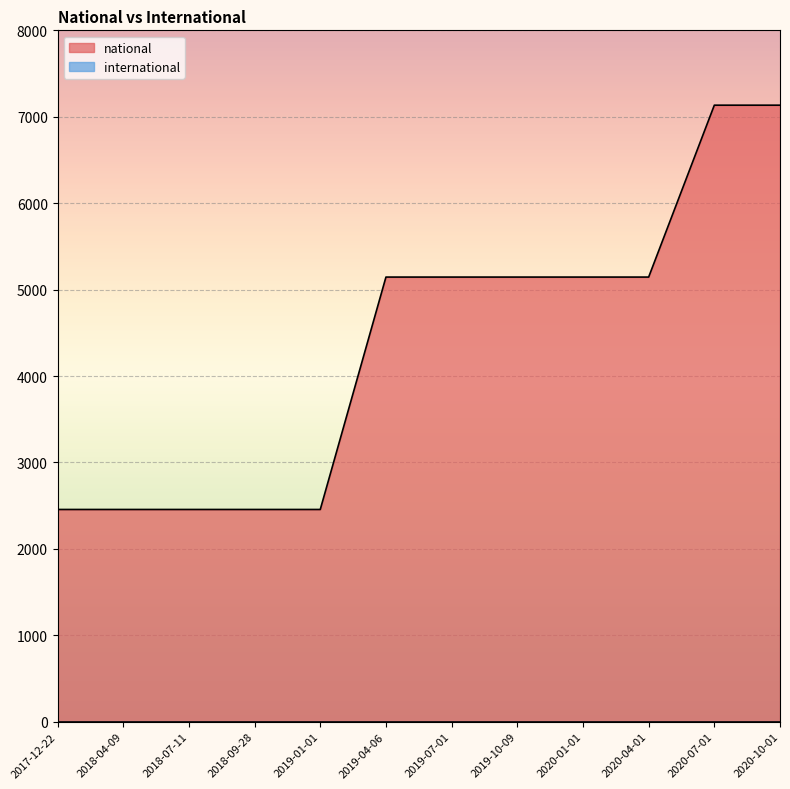

What is the label of the 11th point from the right?

2018-04-09